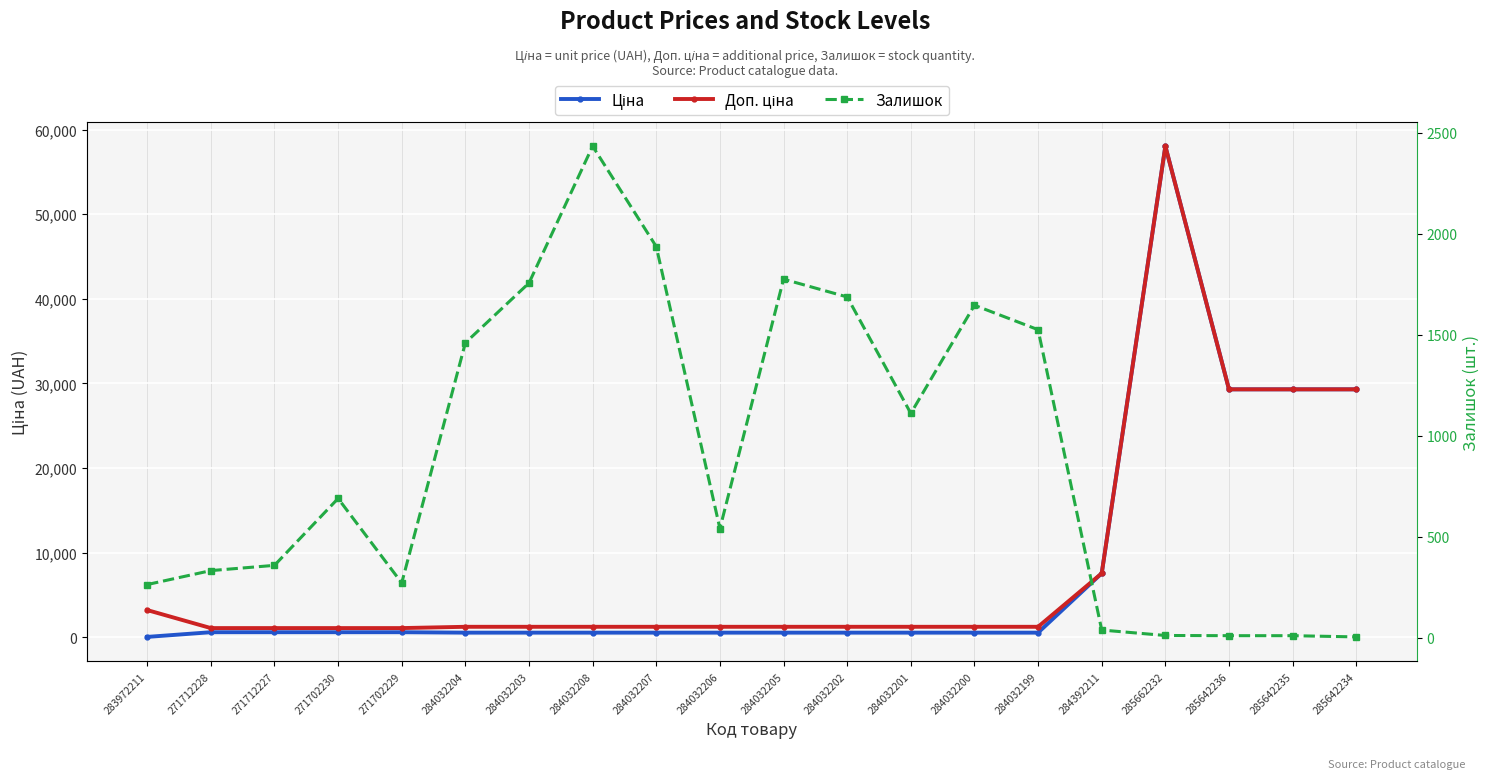

What is the smallest value displayed?

5.0